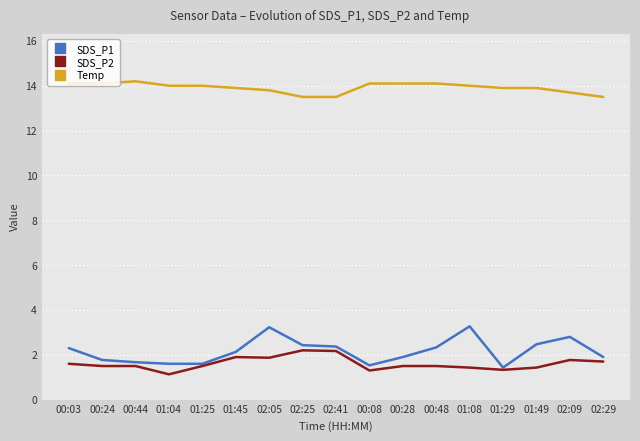

How many series are shown in this chart?

3